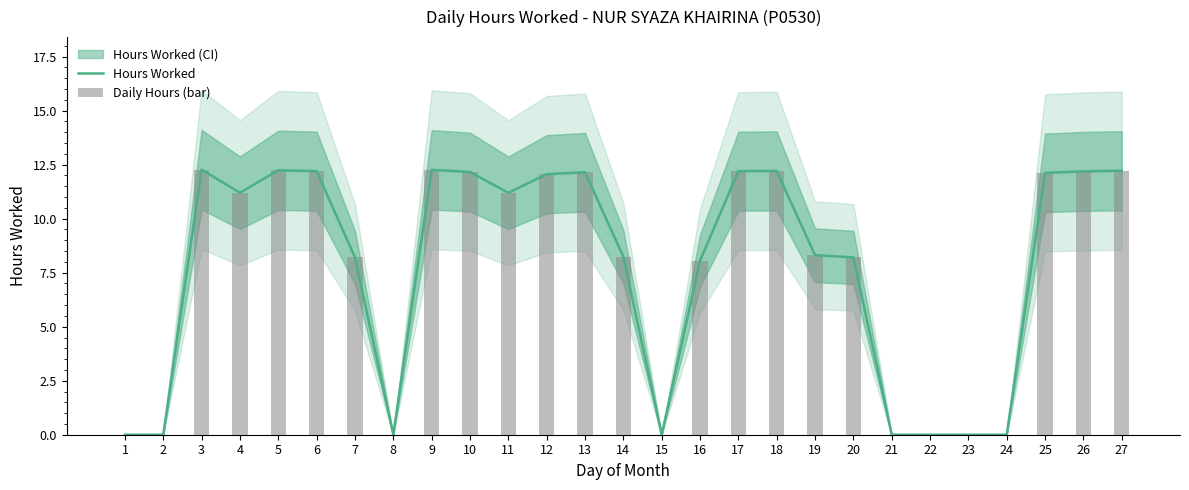

Reading left to right, transcribe all the data shown in this chart.

Hours Worked: 1=0.0	2=0.0	3=12.3	4=11.2	5=12.2	6=12.2	7=8.2	8=0.0	9=12.3	10=12.2	11=11.2	12=12.1	13=12.2	14=8.2	15=0.0	16=8.1	17=12.2	18=12.2	19=8.3	20=8.2	21=0.0	22=0.0	23=0.0	24=0.0	25=12.1	26=12.2	27=12.2
Daily Hours (bar): 1=0.0	2=0.0	3=12.3	4=11.2	5=12.2	6=12.2	7=8.2	8=0.0	9=12.3	10=12.2	11=11.2	12=12.1	13=12.2	14=8.2	15=0.0	16=8.1	17=12.2	18=12.2	19=8.3	20=8.2	21=0.0	22=0.0	23=0.0	24=0.0	25=12.1	26=12.2	27=12.2